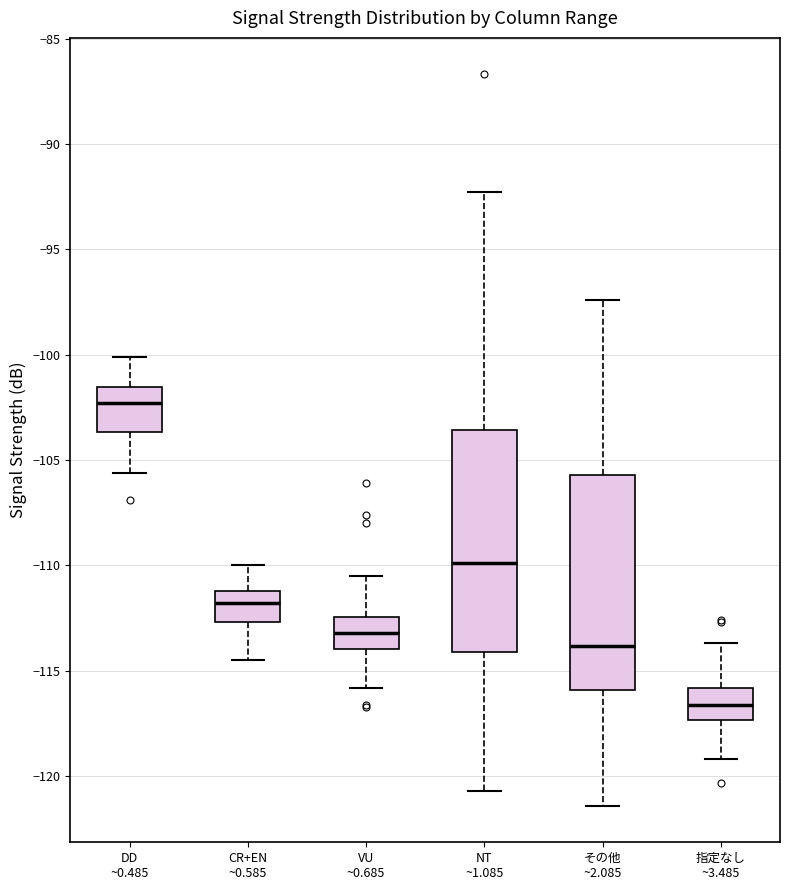

Which box's median line is the lowest?

指定なし ~3.485